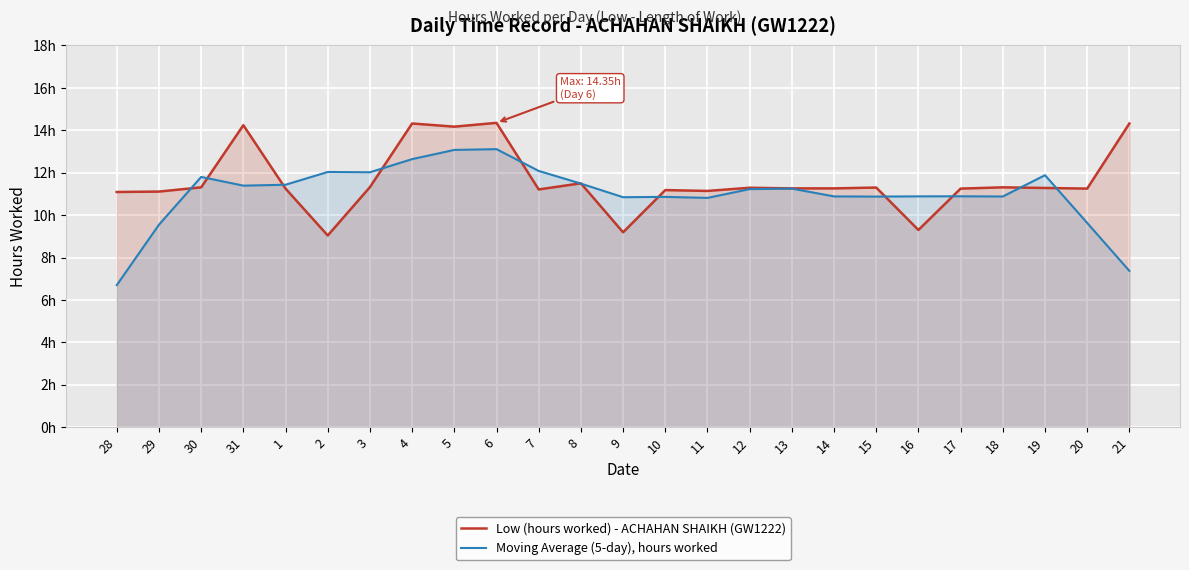

At which label is Moving Average (5-day), hours worked closest to 9?

29